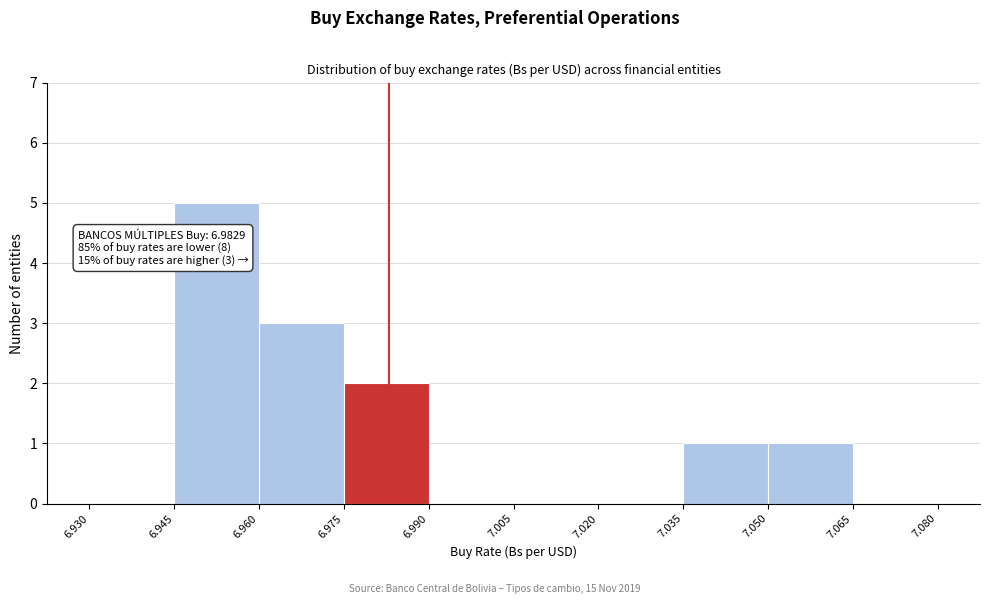

Which range on the x-axis has the tallest bar?

6.945 to 6.960